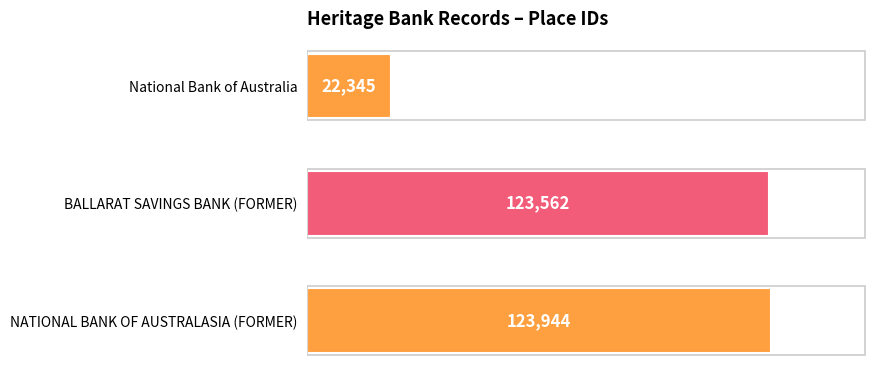

The value at BALLARAT SAVINGS BANK (FORMER) is 123562. True or false?

True